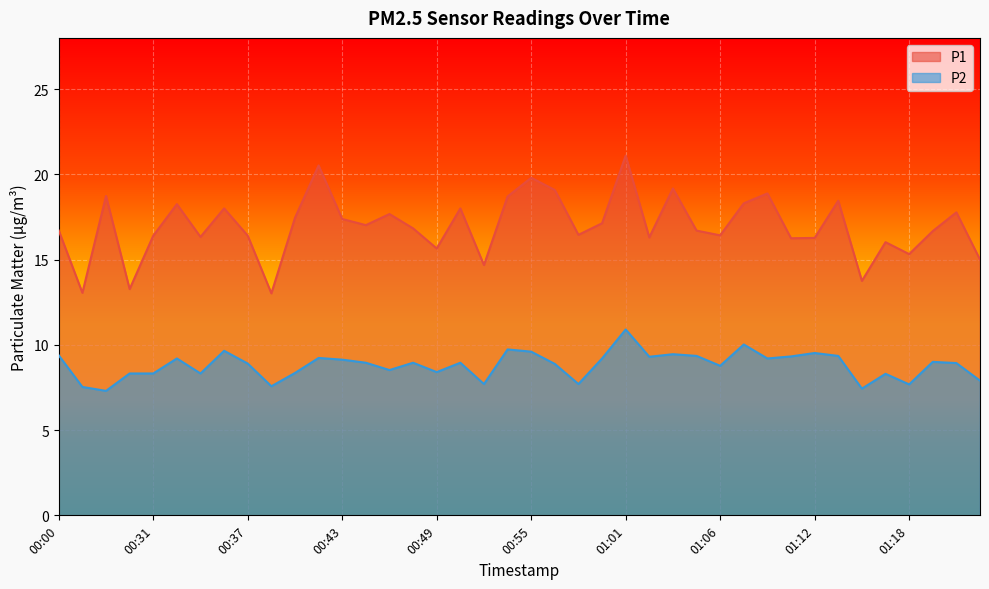

What are all the series names shown in the legend?

P1, P2